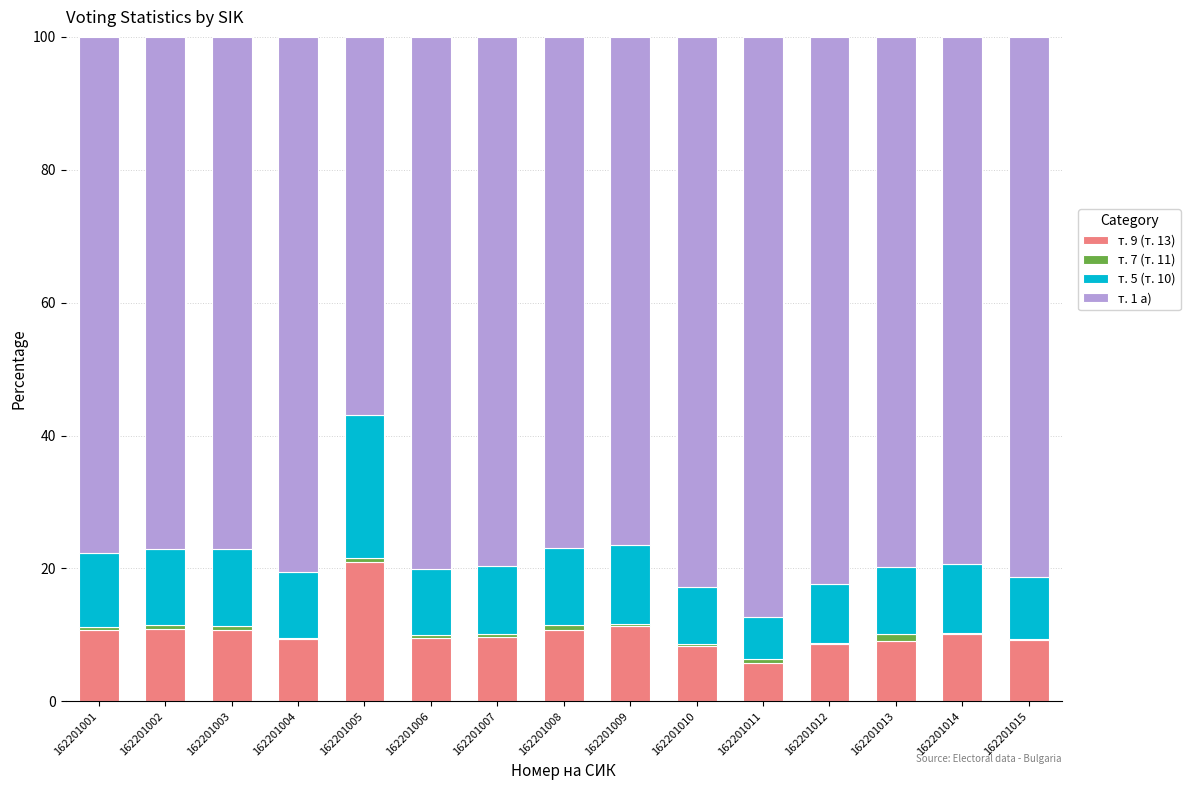

How many distinct data groups are displayed?

4